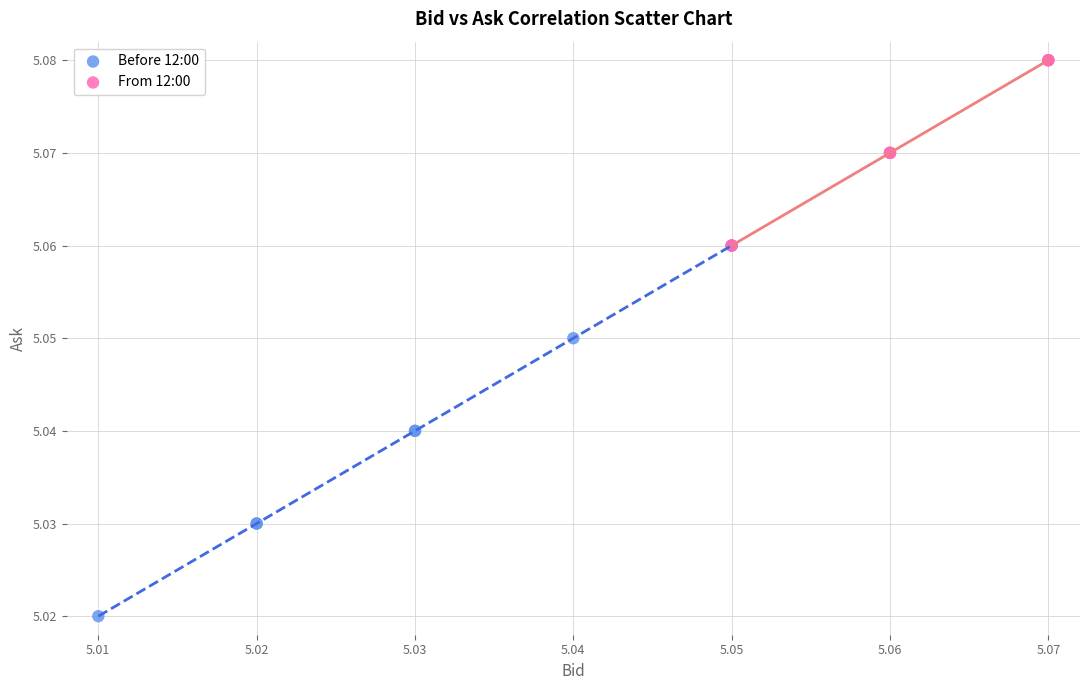

Which series has the widest spread of Y values?

Before 12:00